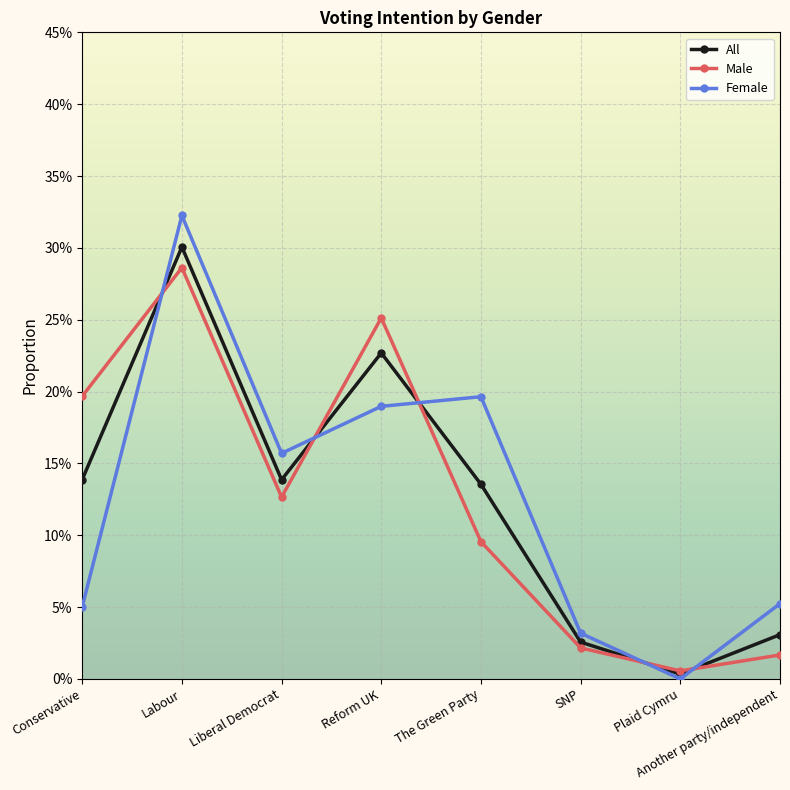

At Conservative, list the series in order from smallest to largest.

Female, All, Male